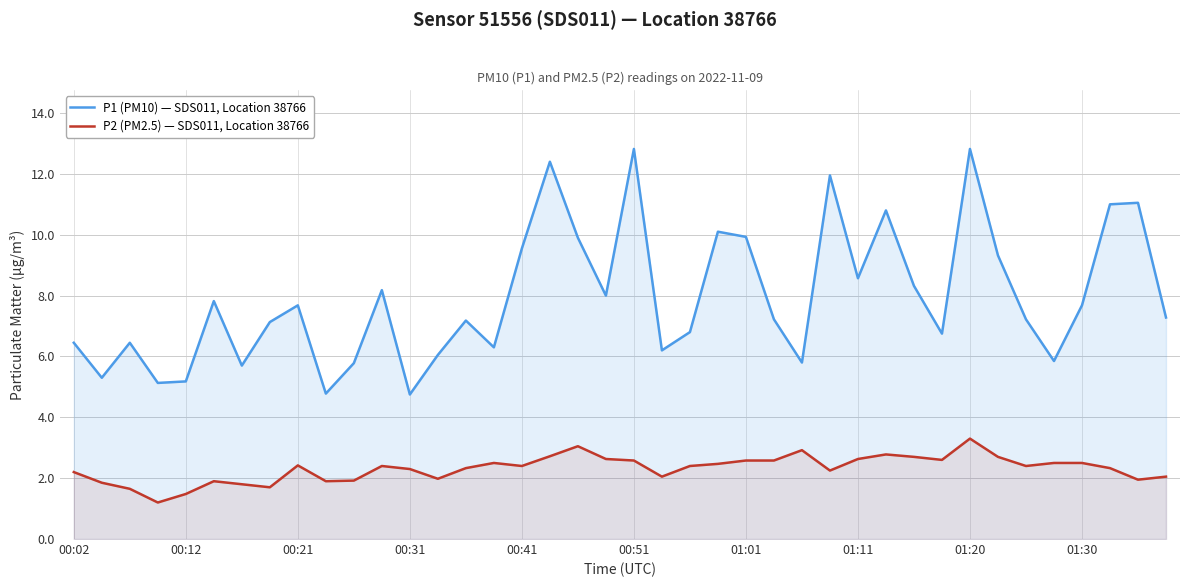

At how many categories does at least one series exceed 2?

40